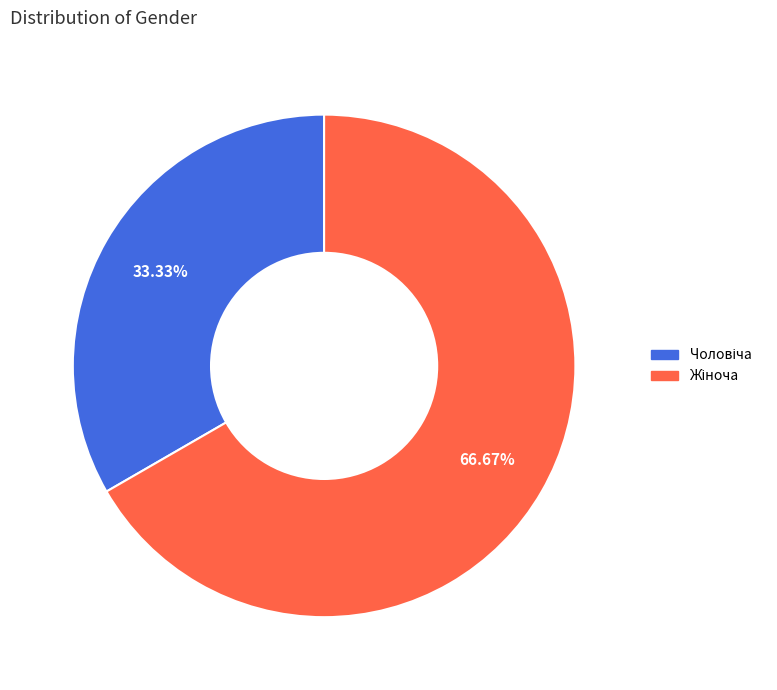

Is there a majority slice in this chart?

Yes